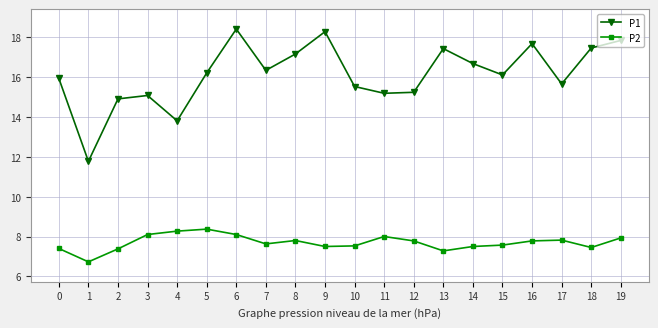

Which series has the largest range (max minus min)?

P1